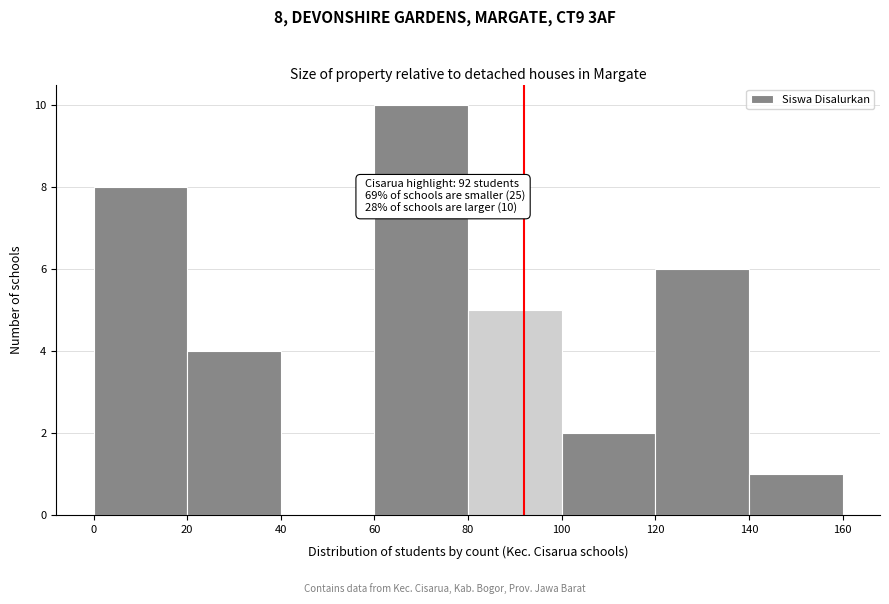

Over which range of the x-axis is the bar tallest?

60 to 80